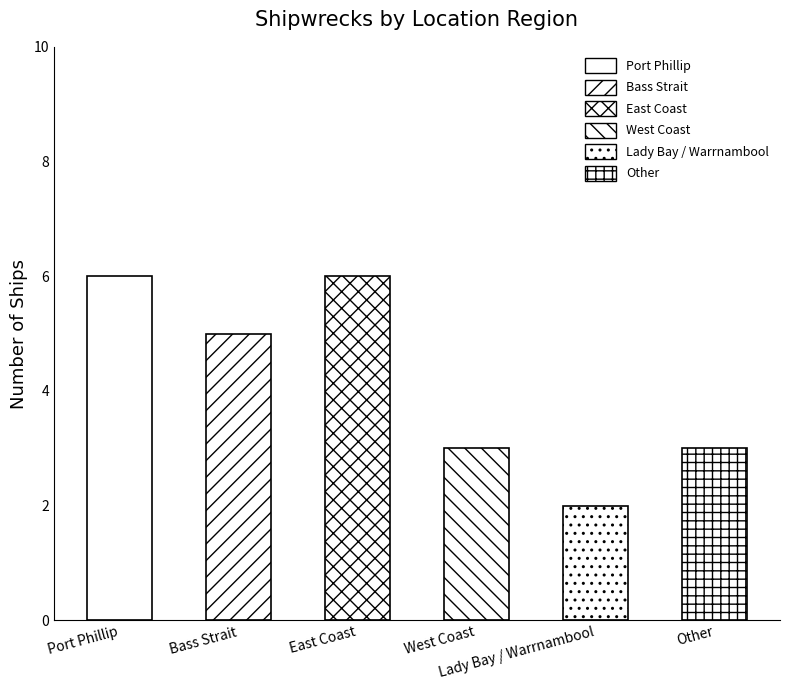

How many categories are shown in the chart?

6